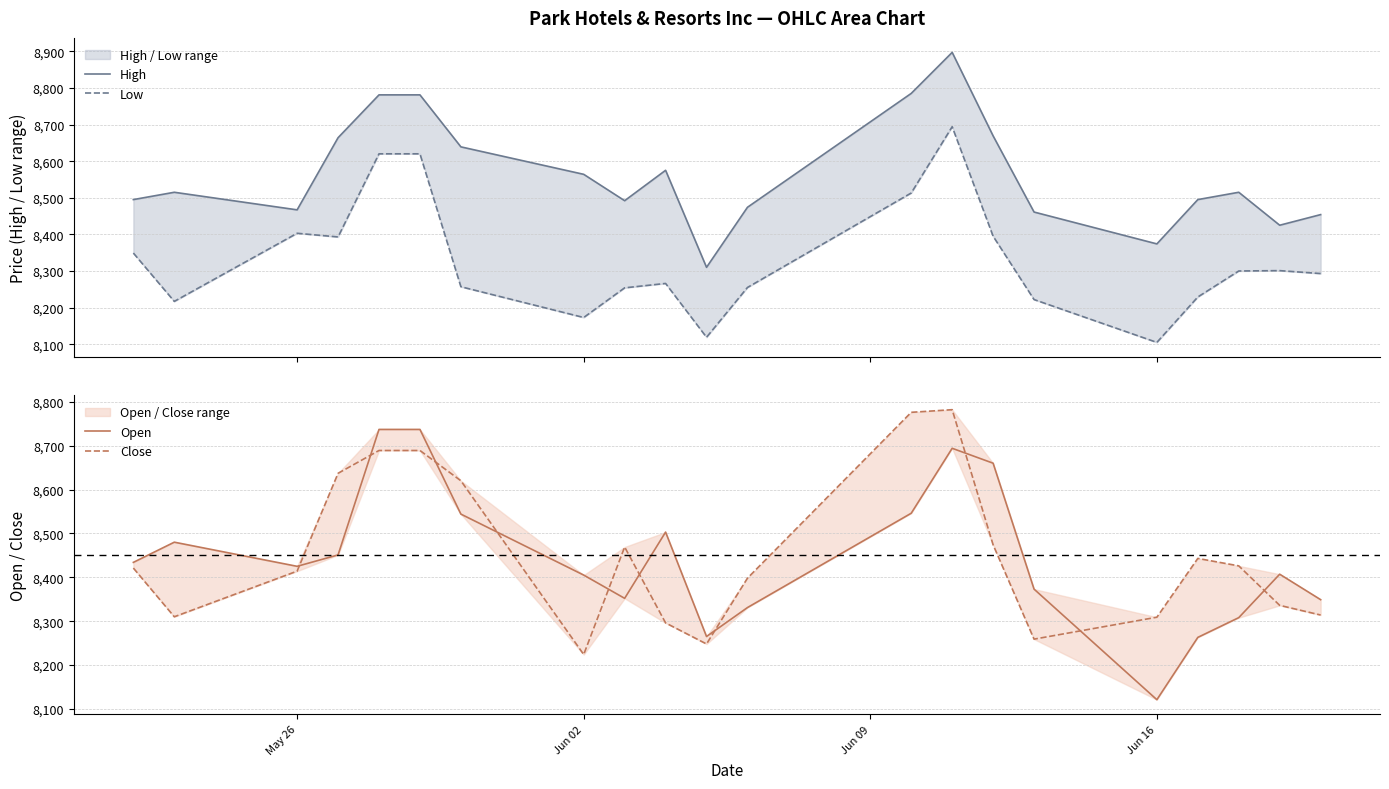

Does the chart display data point markers on the line(s)?

No